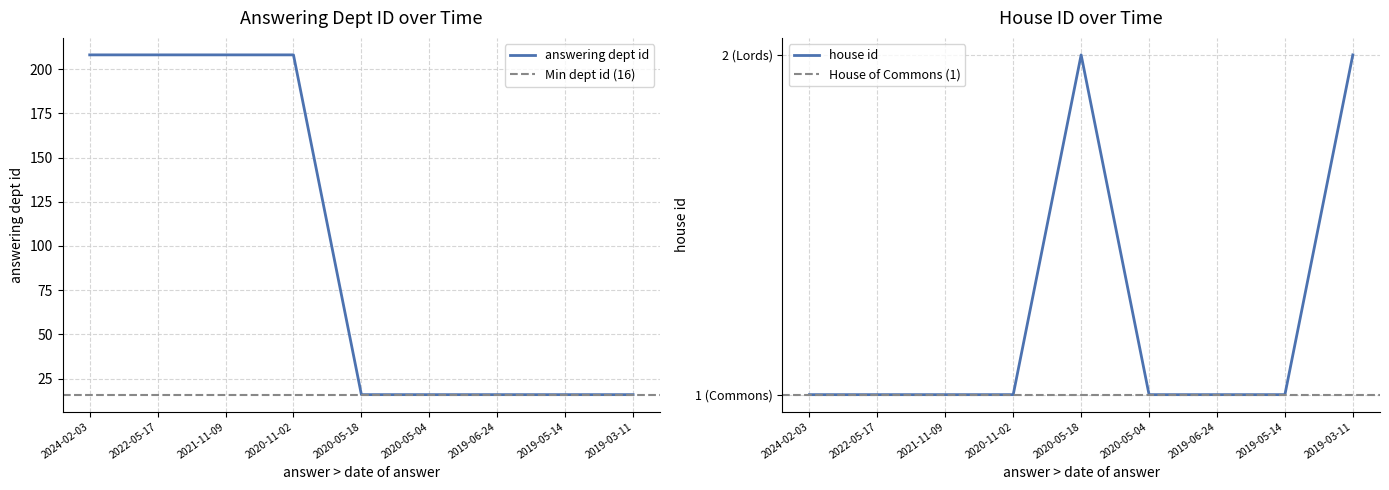

At which category does the chart reach its peak across all series?

2024-02-03